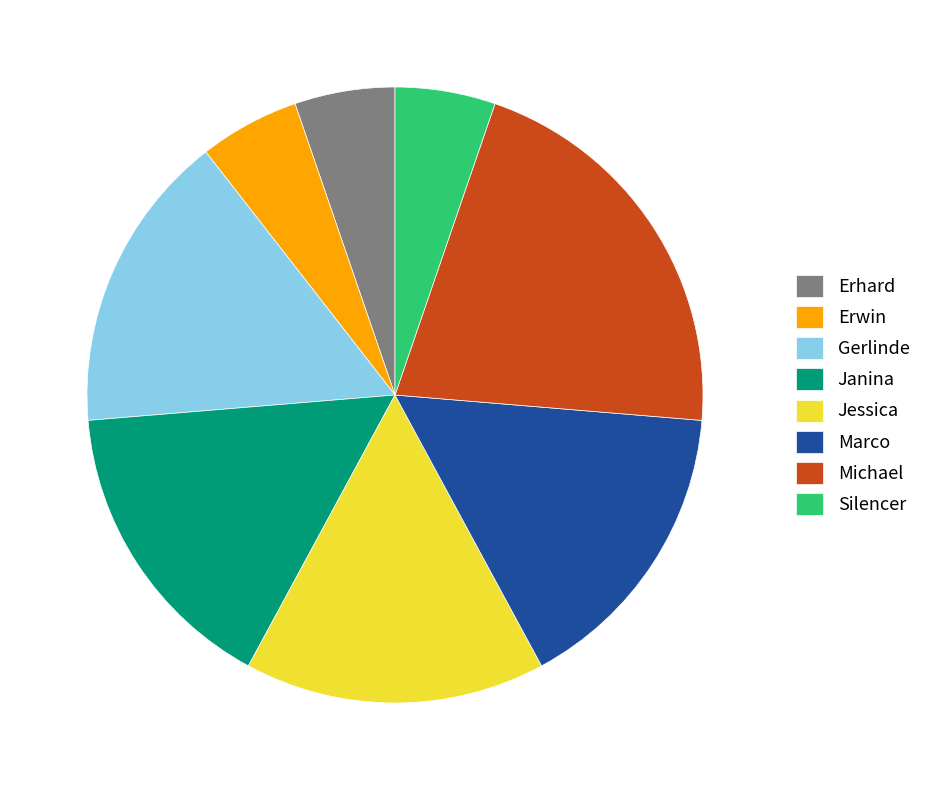

Count the number of slices in the pie.

8